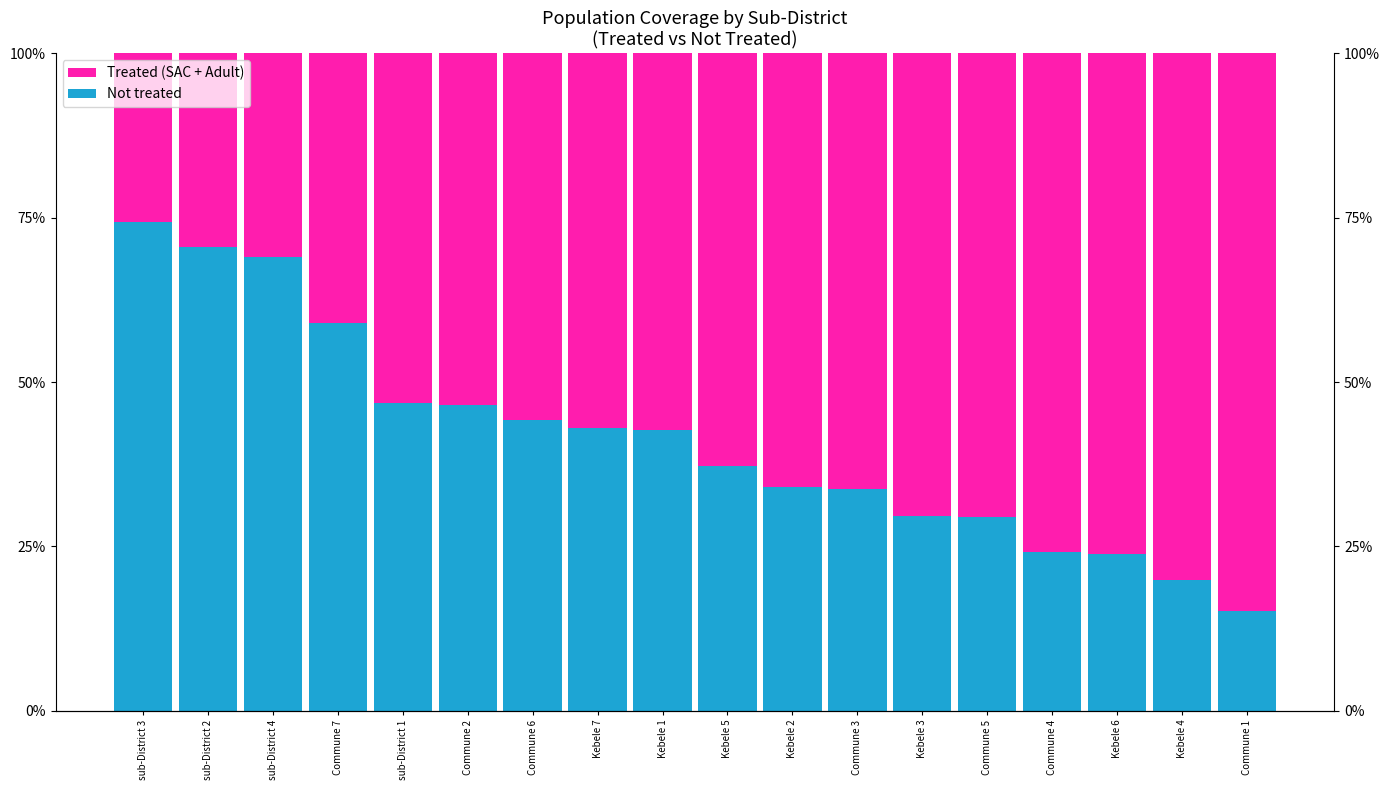

What is the value of the Not treated bar at the 8th from the left?

43.0